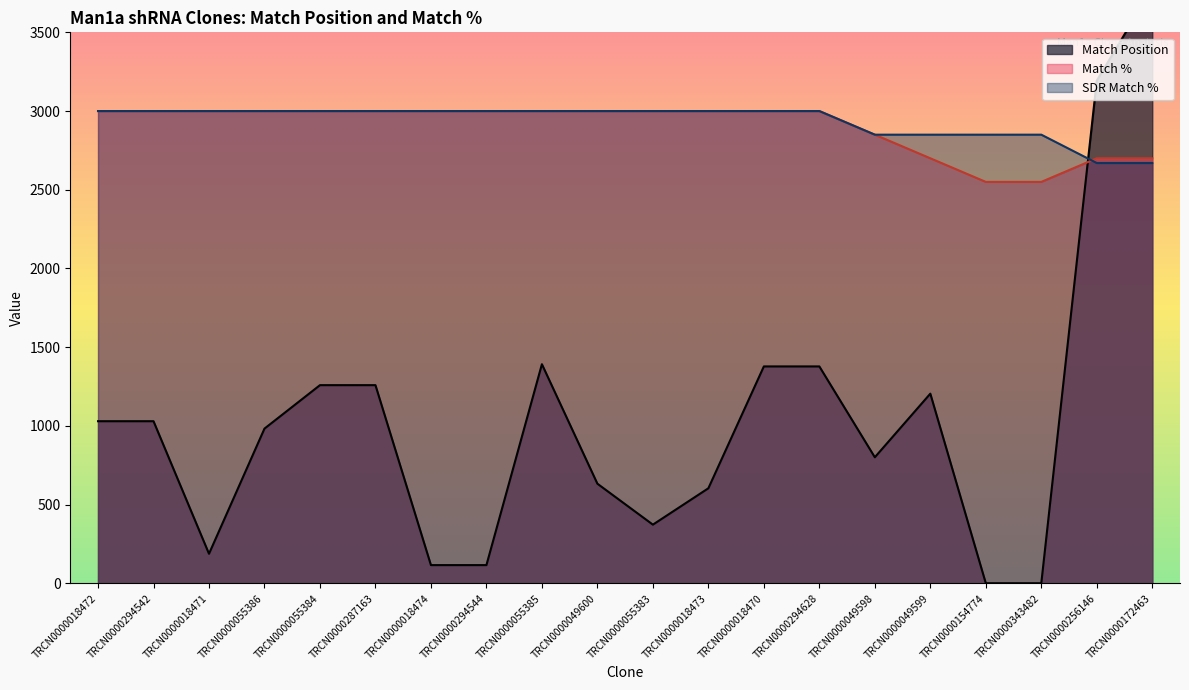

How many data points does each series have?

20